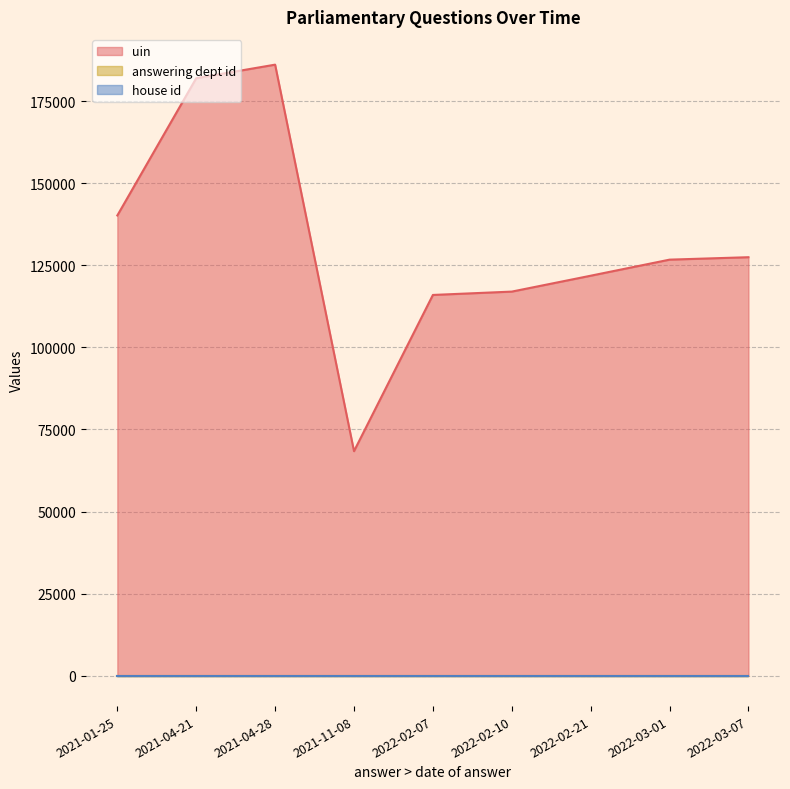

The value of house id at 2021-01-25 is 2. True or false?

False